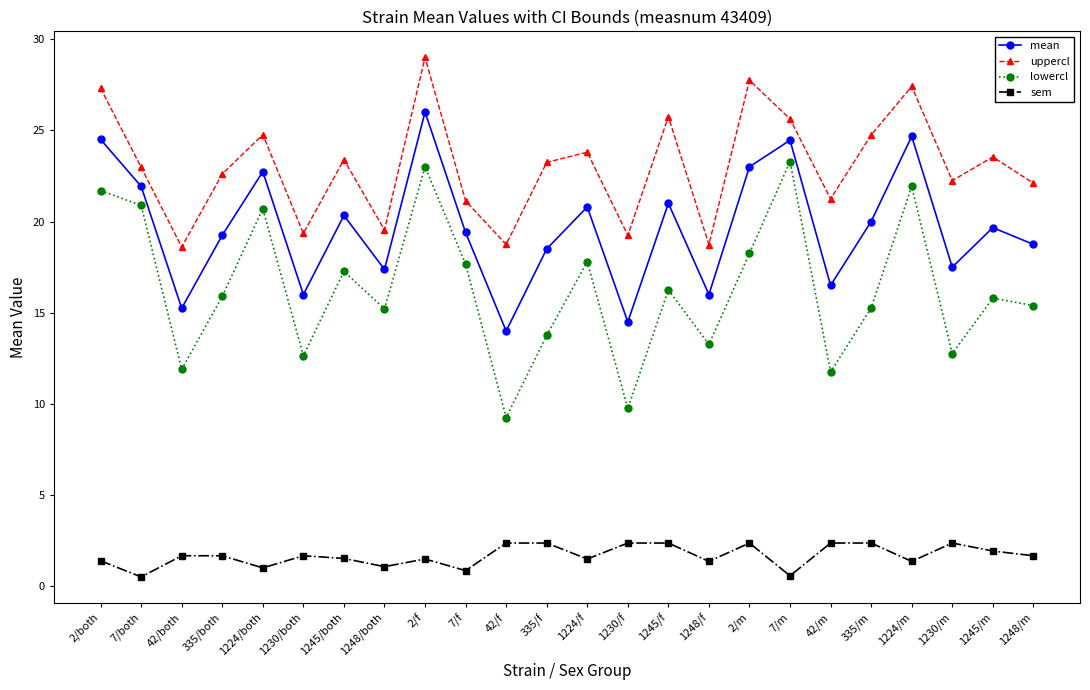

How many interior local peaks does the uppercl series have?

8